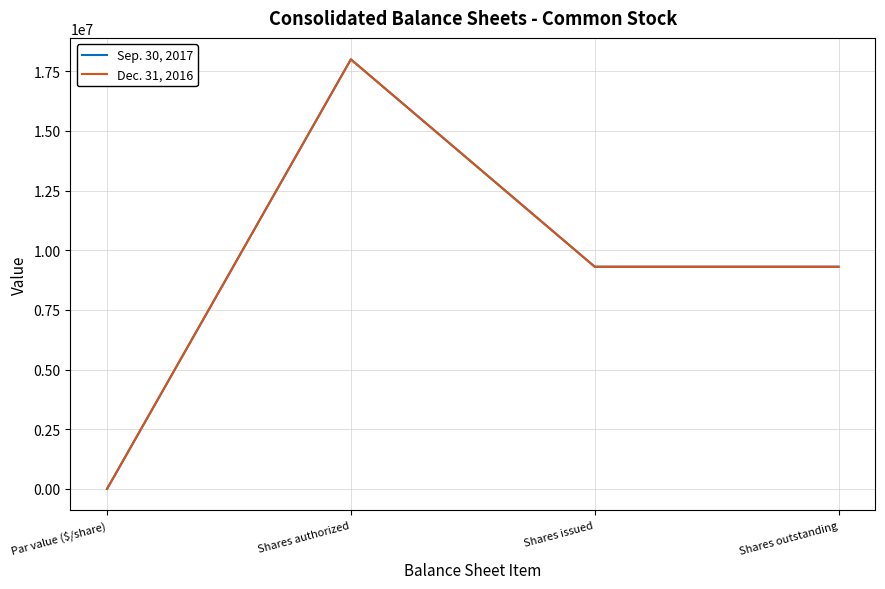

Rank the series by their maximum value, from highest to lowest.

Sep. 30, 2017, Dec. 31, 2016